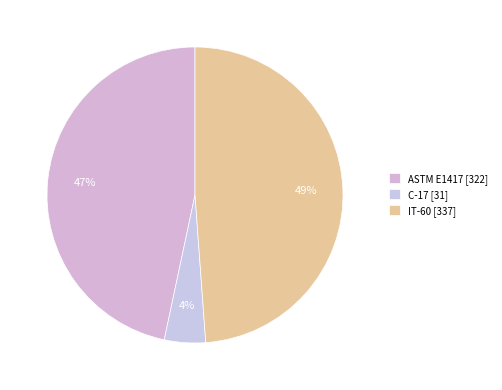

To the nearest percent, what is the average slice percentage?

33%